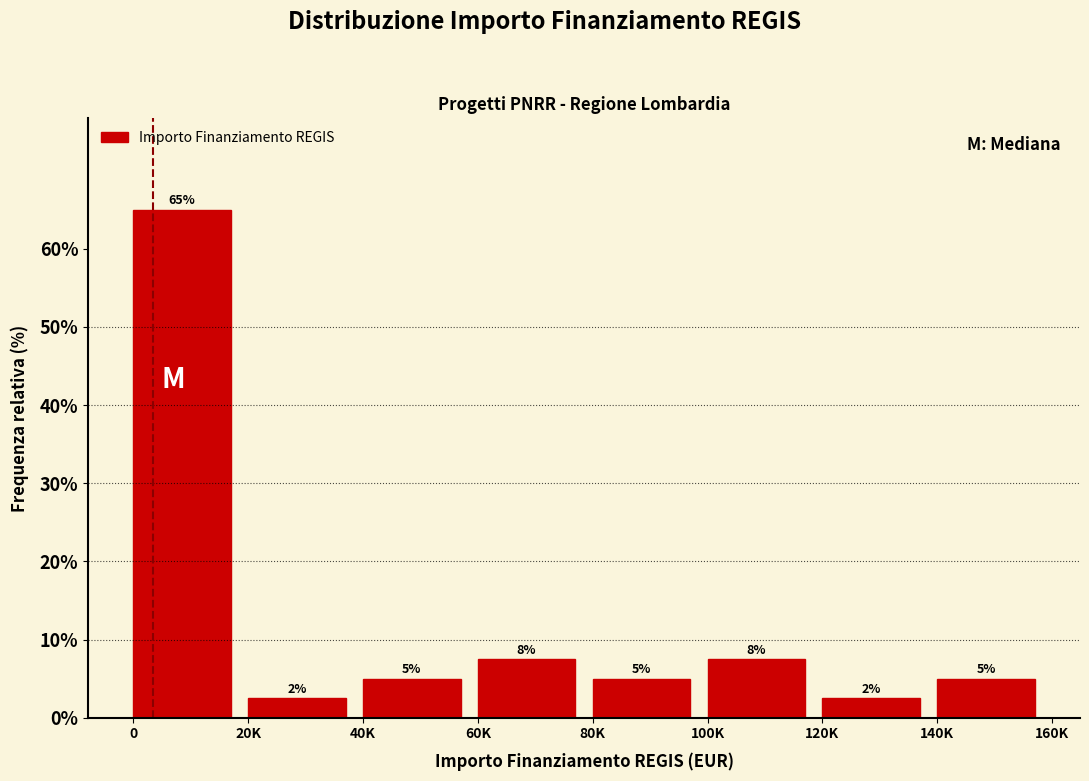

What is the greatest value displayed?

65.0